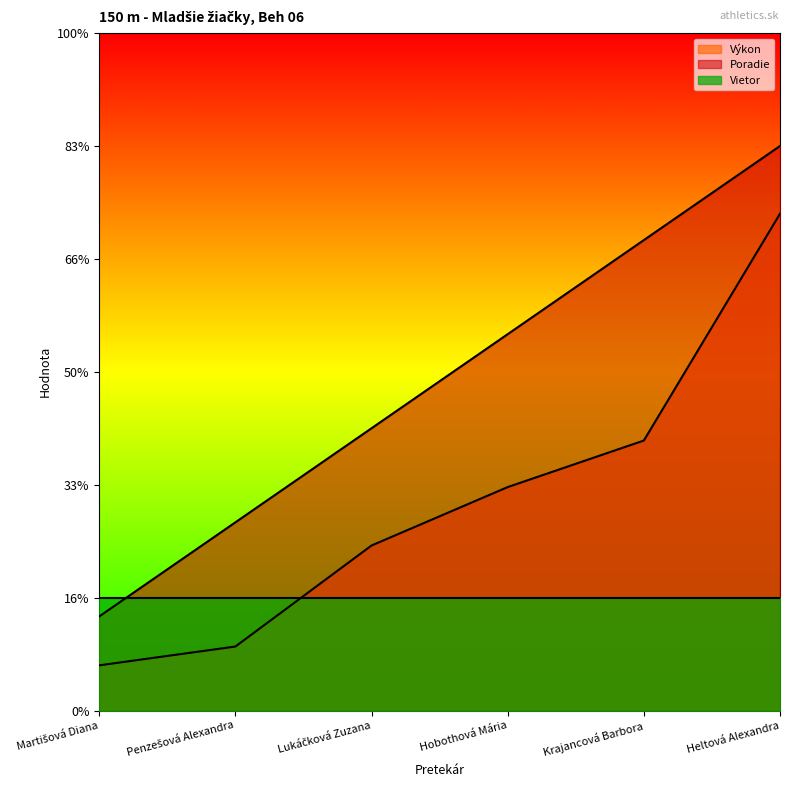

True or false: Poradie and Výkon intersect in this chart.

False